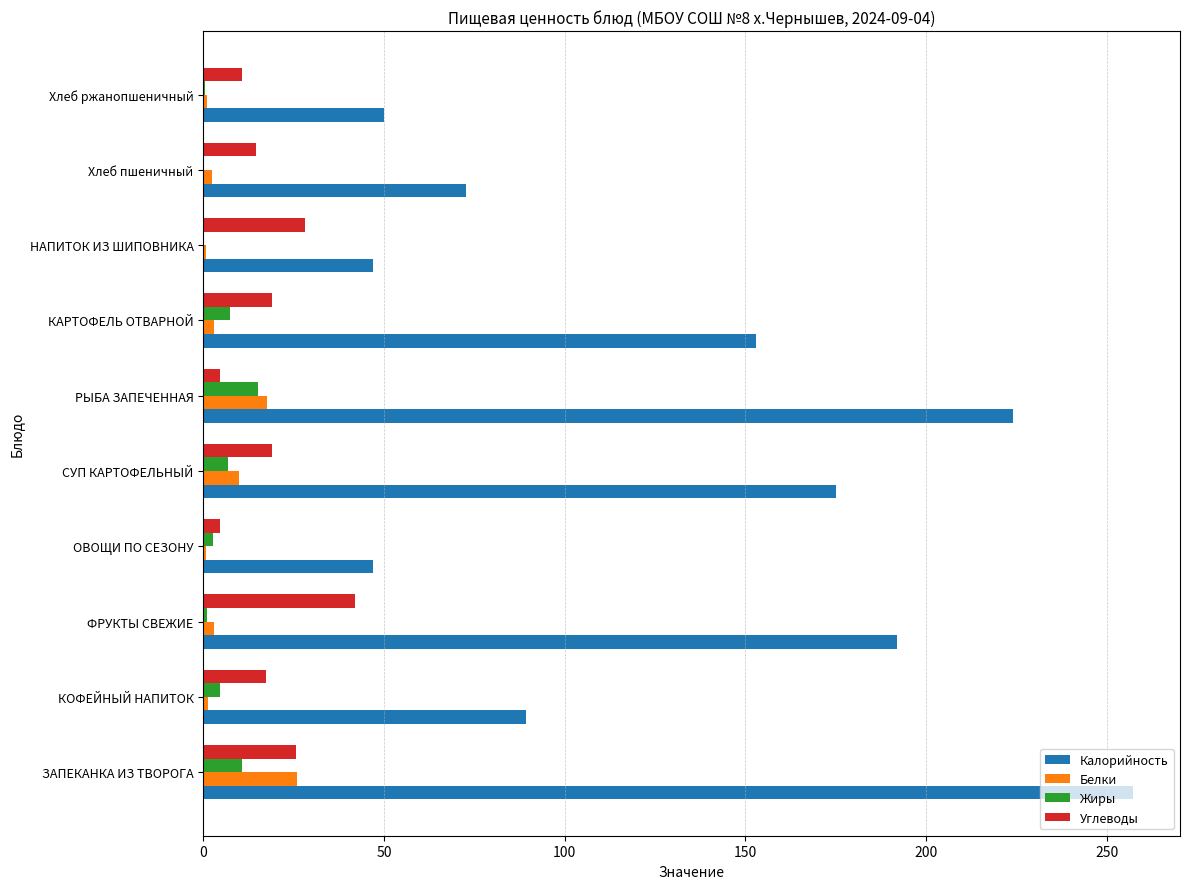

Between Хлеб пшеничный and Хлеб ржанопшеничный, which series saw the biggest shift?

Калорийность